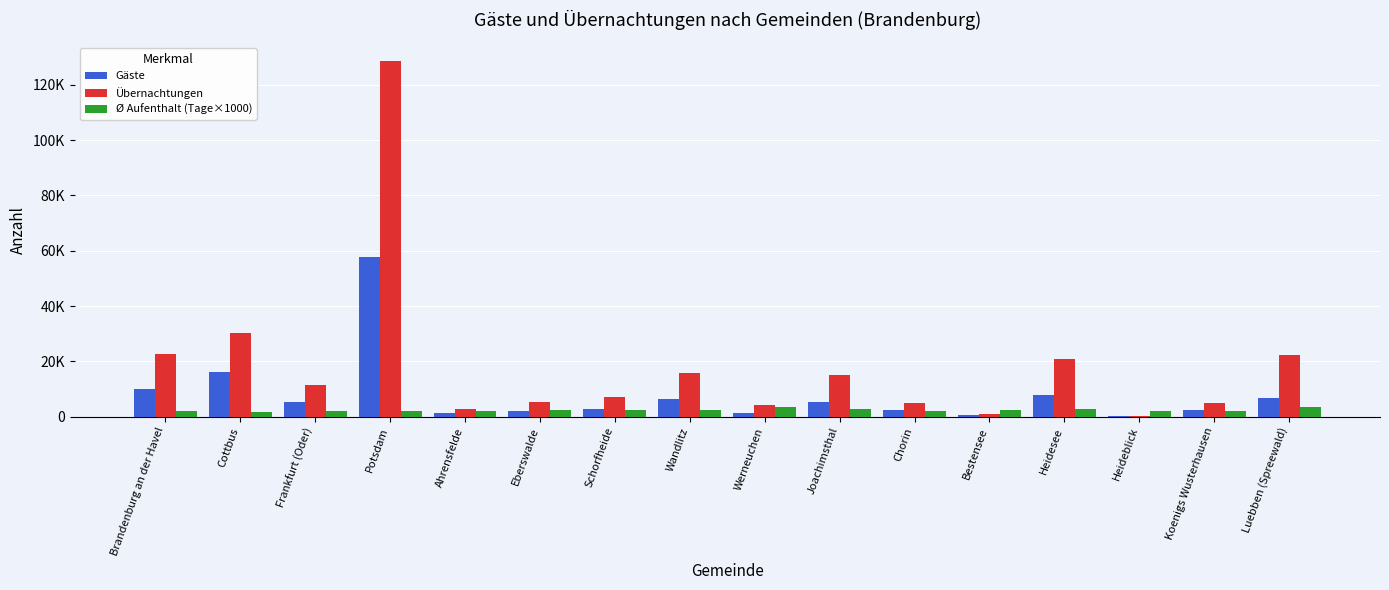

What are all the series names shown in the legend?

Gäste, Übernachtungen, Ø Aufenthalt (Tage×1000)